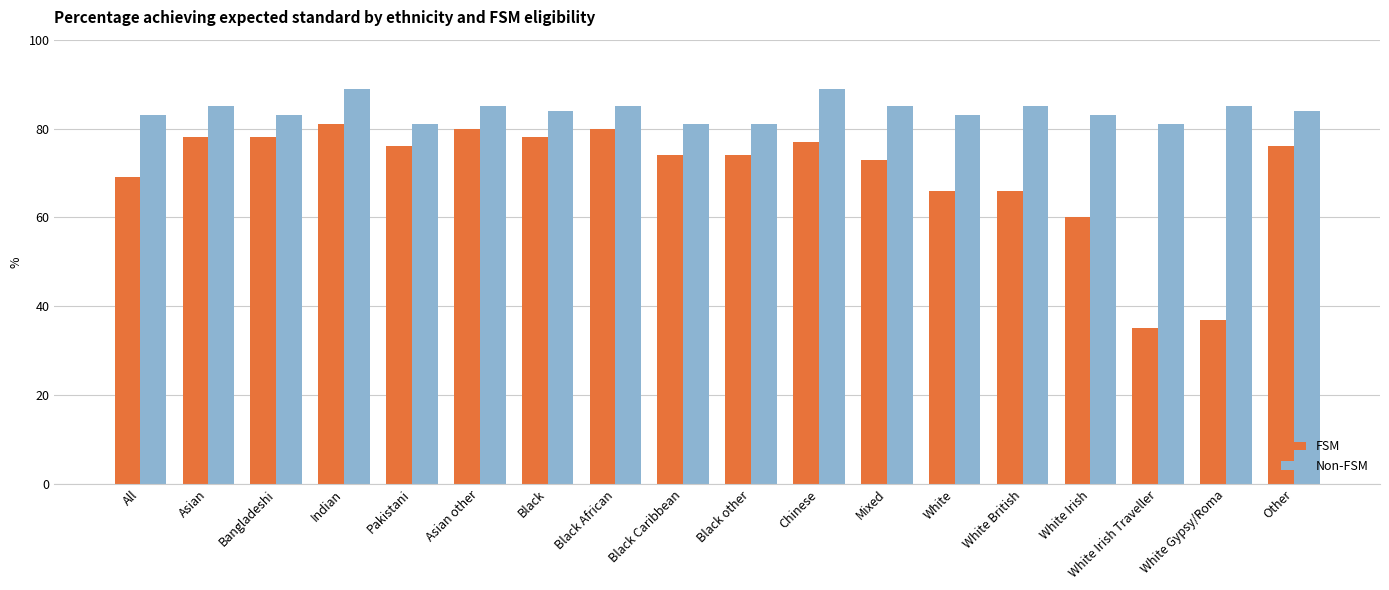

Is it true that Non-FSM equals 81 at White Irish Traveller?

True